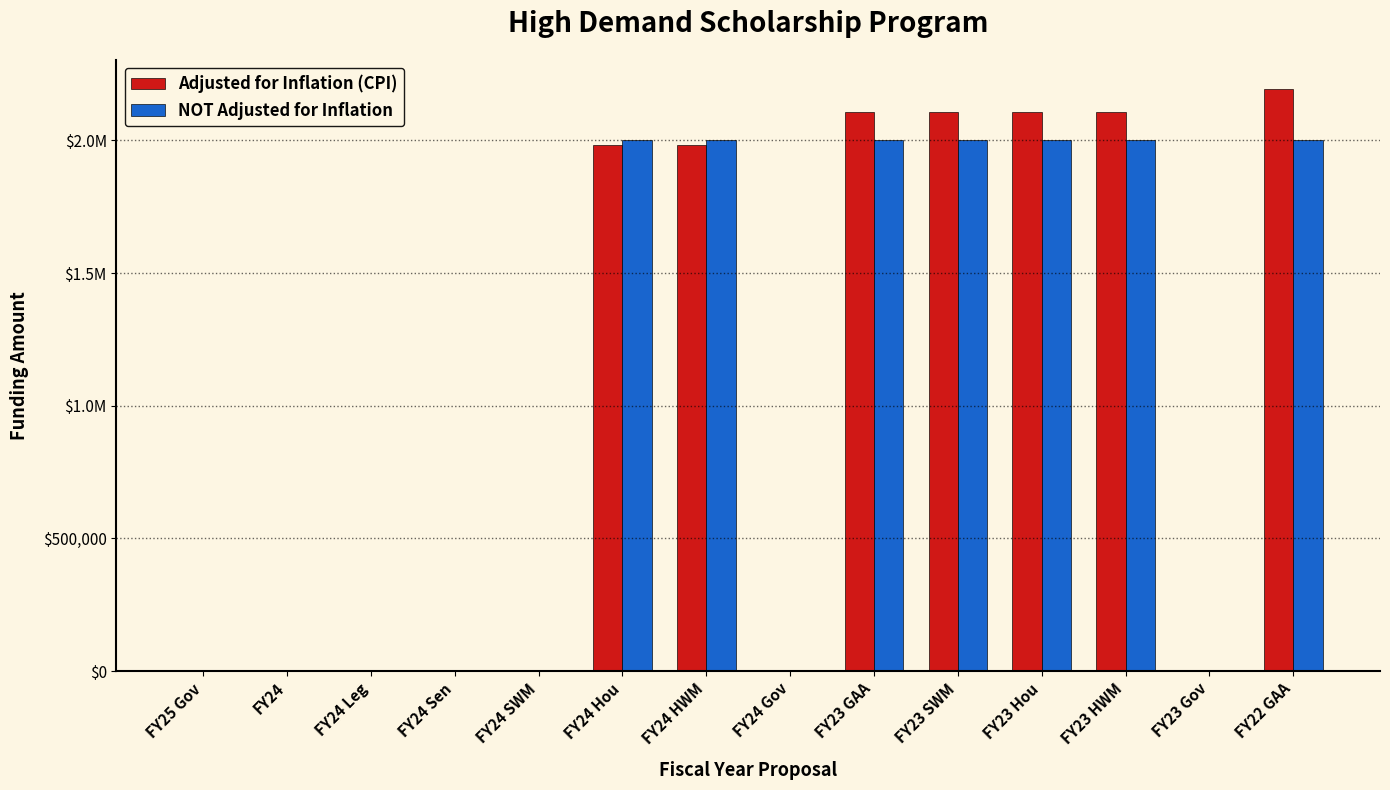

List the series in order of their overall mean, highest first.

Adjusted for Inflation (CPI), NOT Adjusted for Inflation